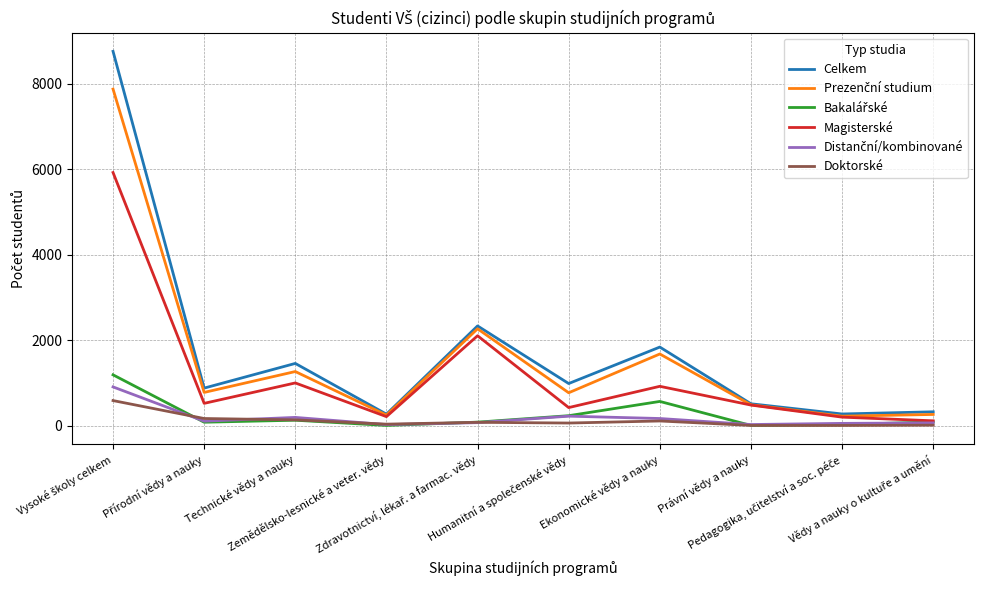

What is the highest value of the Magisterské series?

5925